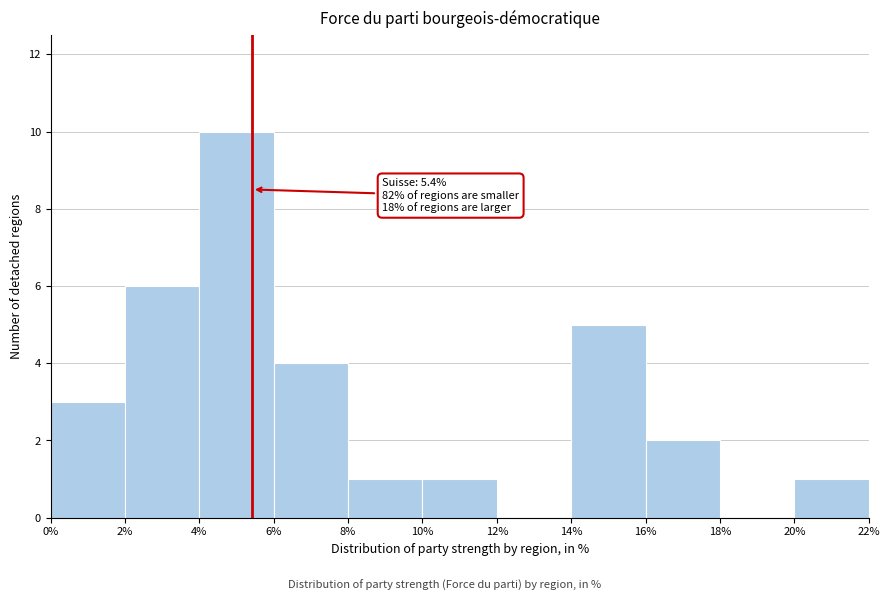

Over which range of the x-axis is the bar tallest?

4% to 6%